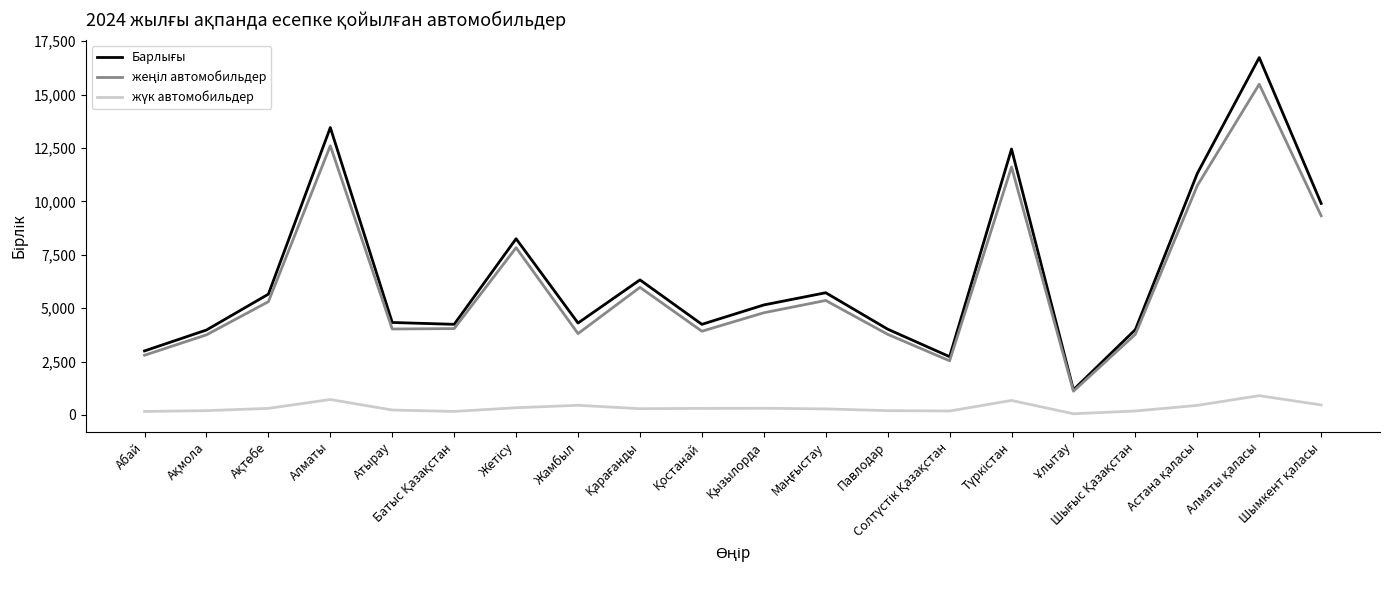

What is the maximum value shown in the chart?

16736